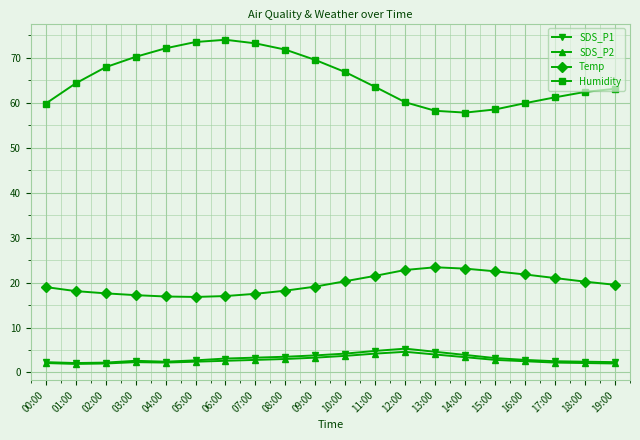

What is the sum of the SDS_P1 values at 06:00 and 16:00?

5.9